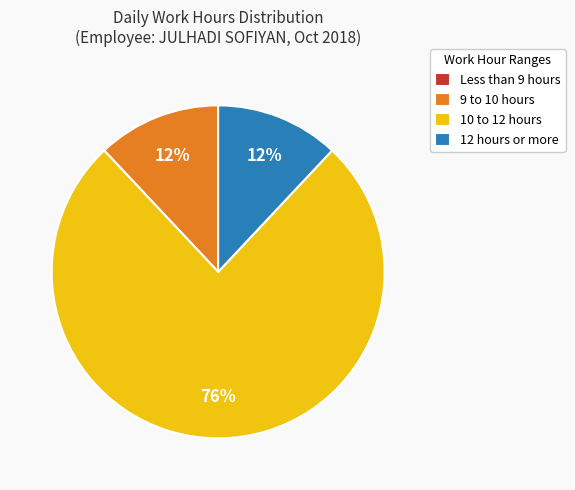

Which has a higher value, 9 to 10 hours or 10 to 12 hours?

10 to 12 hours